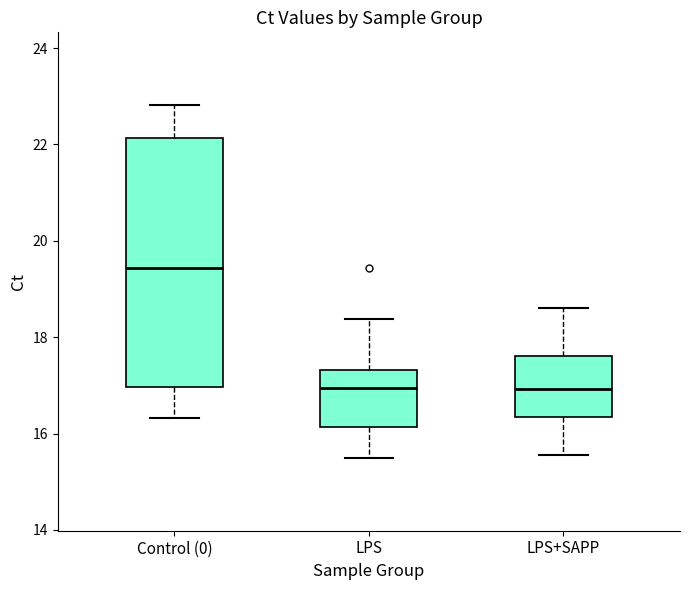

Where does the lower whisker of the box for LPS+SAPP end on the y-axis? The values are not printed on the chart, so give them approximately, as read against the axis.

15.6